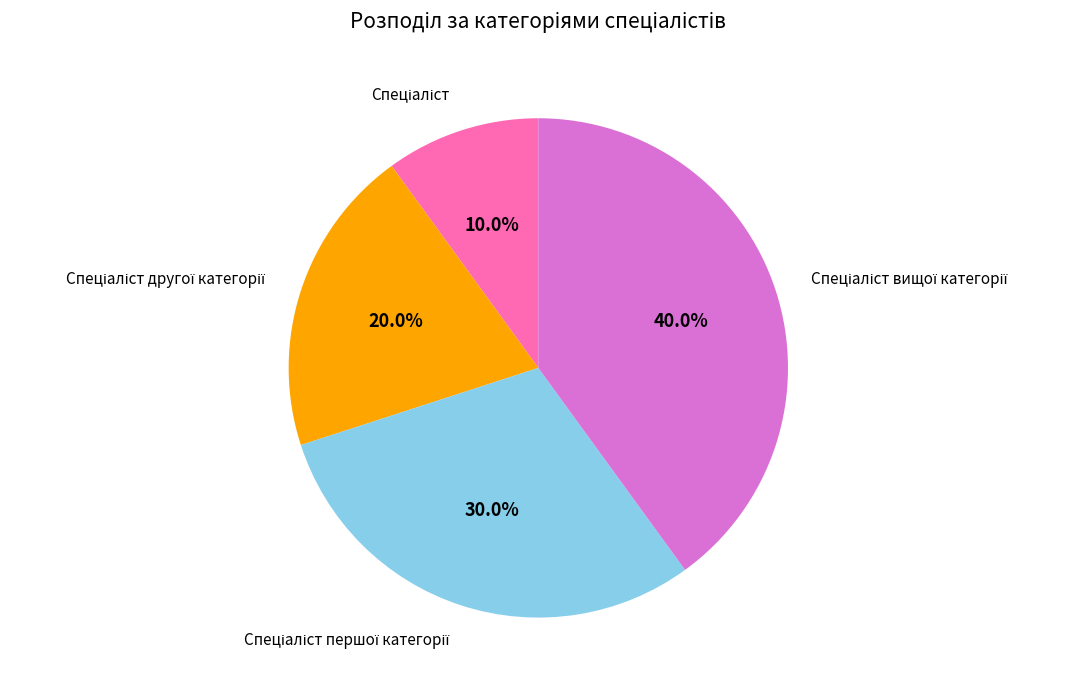

How many slices are in this pie chart?

4